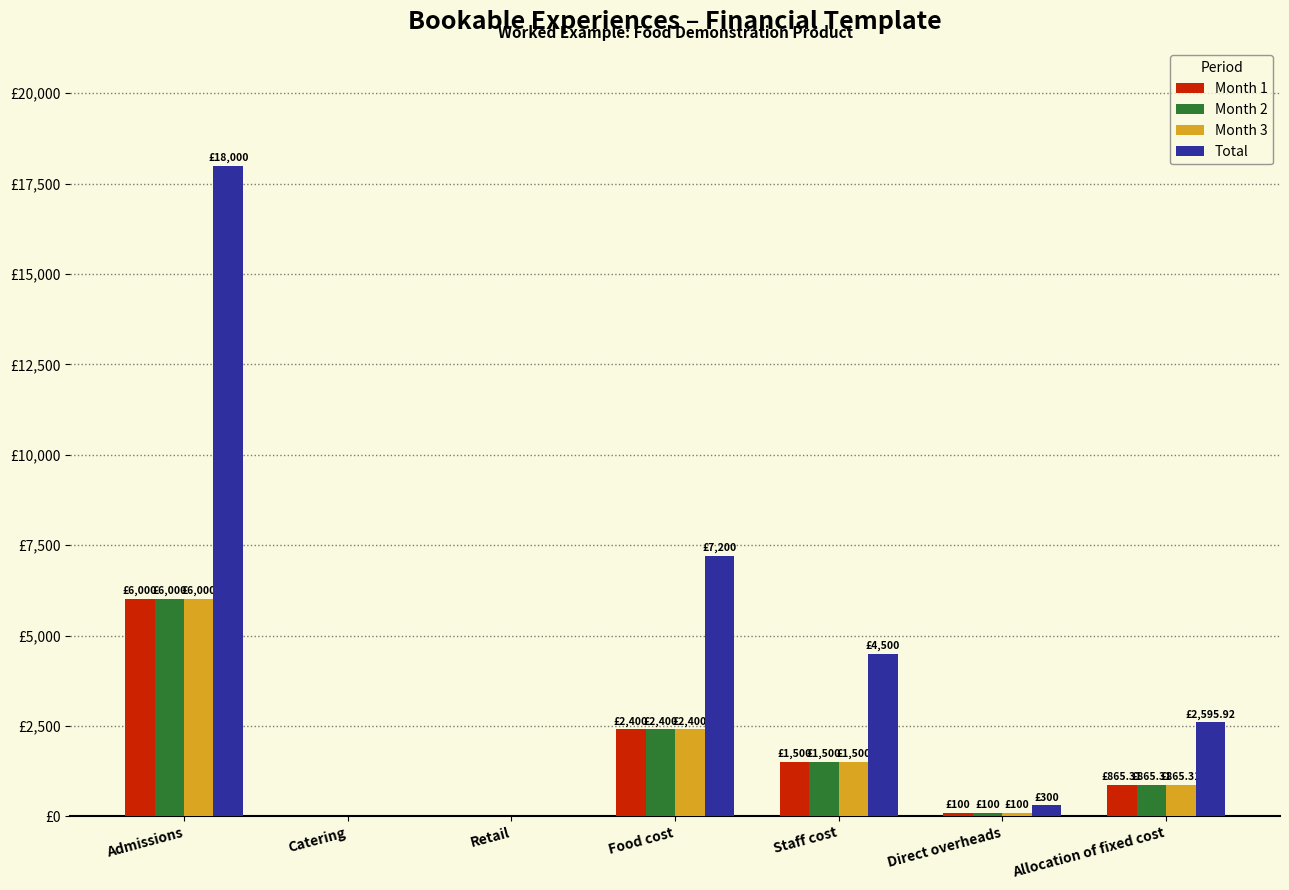

Between Retail and Allocation of fixed cost, which series saw the biggest shift?

Total